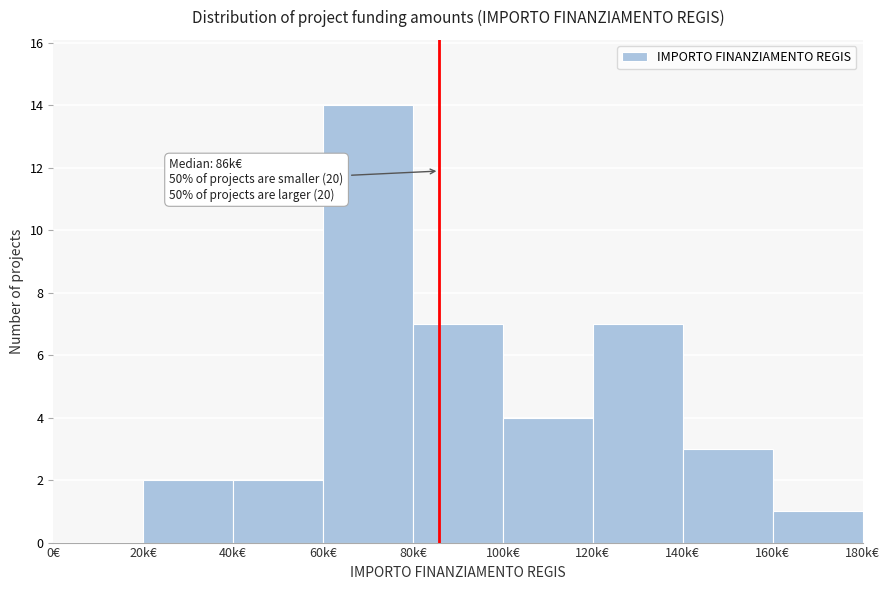

Reading left to right, transcribe all the data shown in this chart.

0€=0	20k€=2	40k€=2	60k€=14	80k€=7	100k€=4	120k€=7	140k€=3	160k€=1